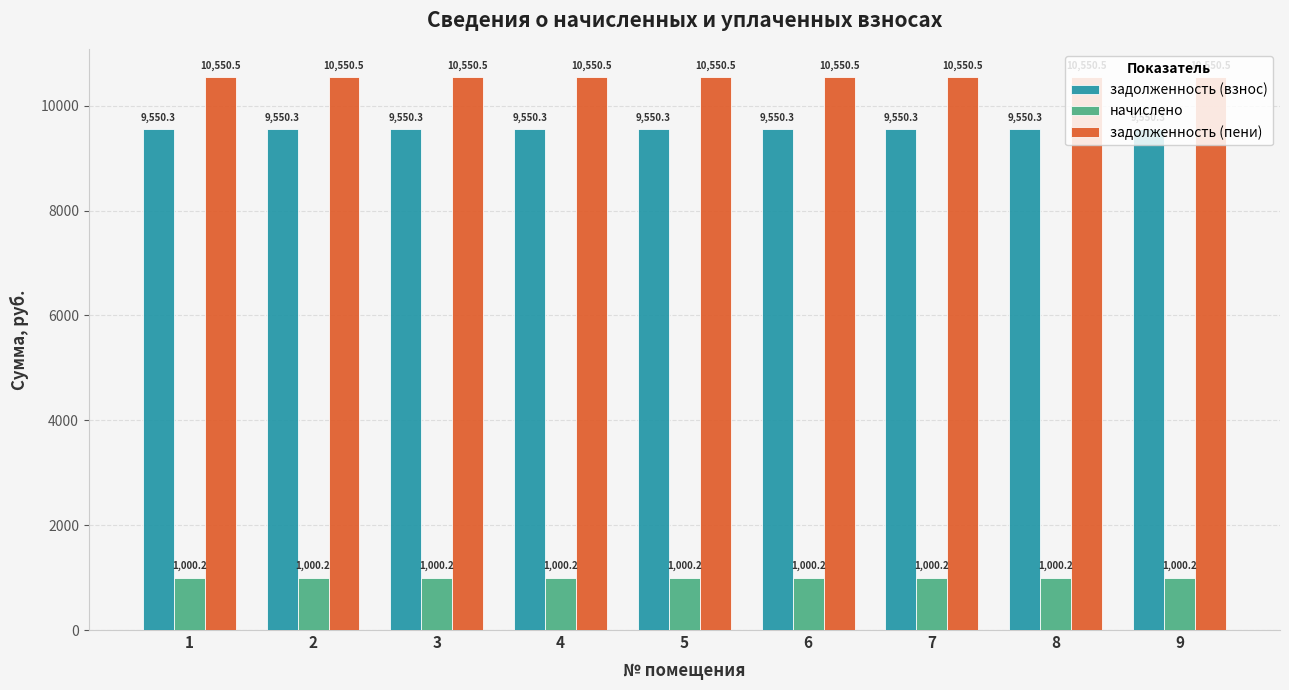

Are the bars grouped side by side (vs. stacked)?

Yes